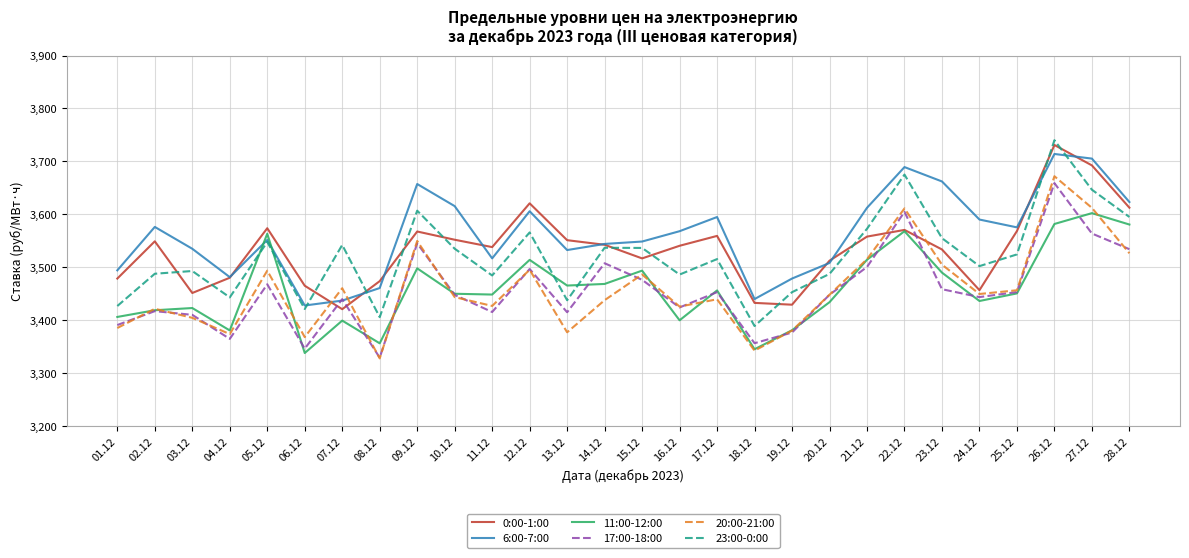

At how many categories does at least one series exceed 3486?

23